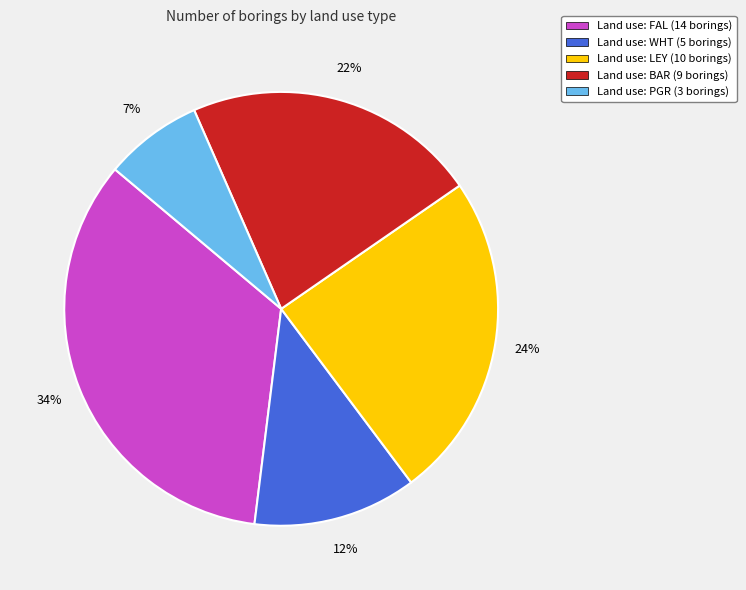

To the nearest percent, what is the difference between the largest and smallest slice percentages?

27%